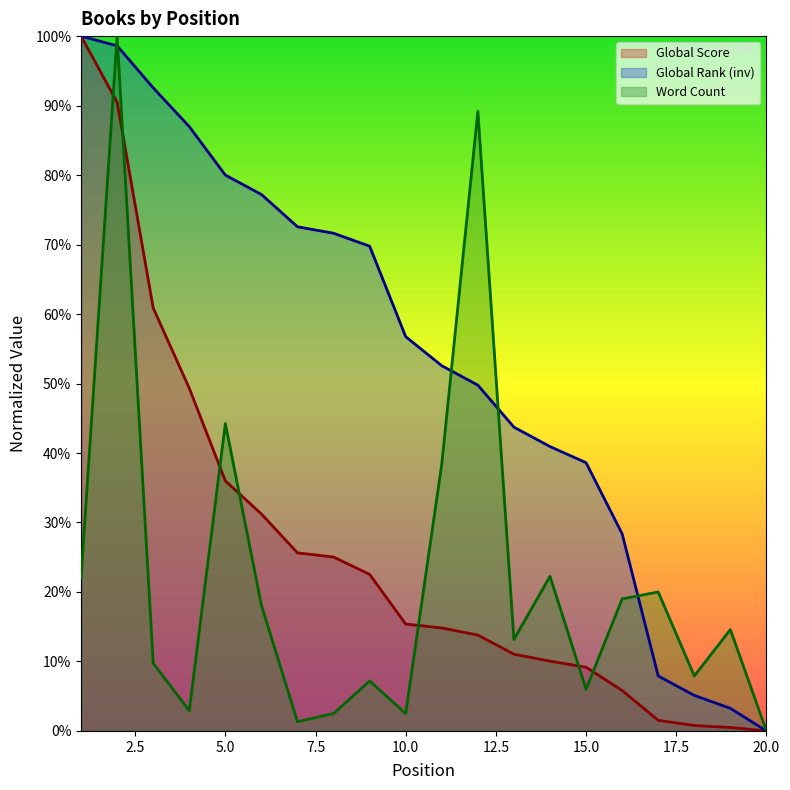

What is the sum of all Word Count values?

441.1